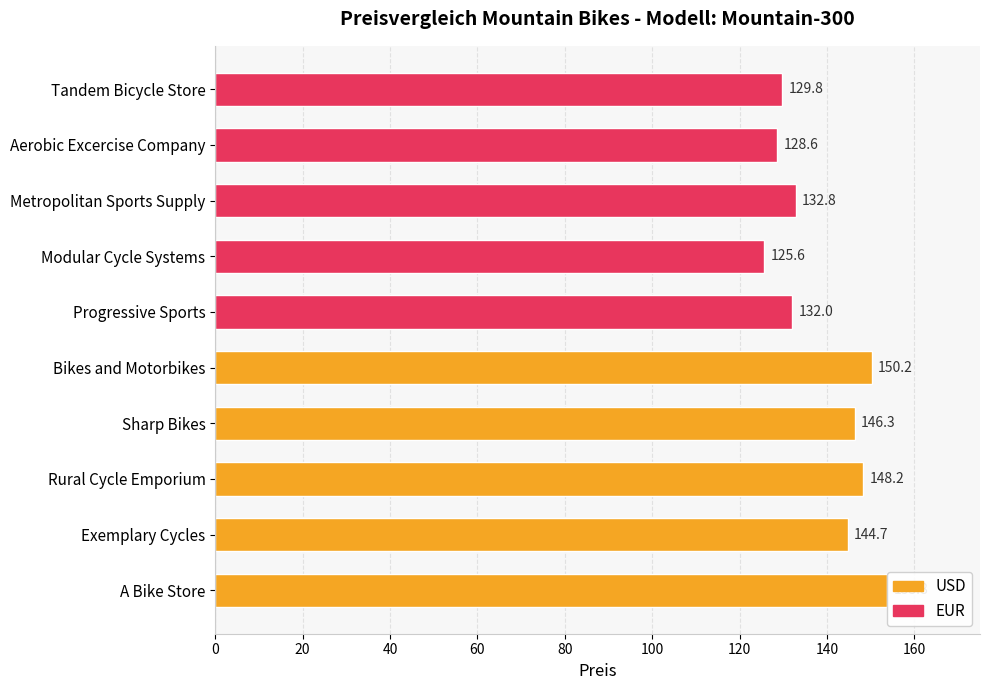

The value of EUR at Metropolitan Sports Supply is 132.8. True or false?

True